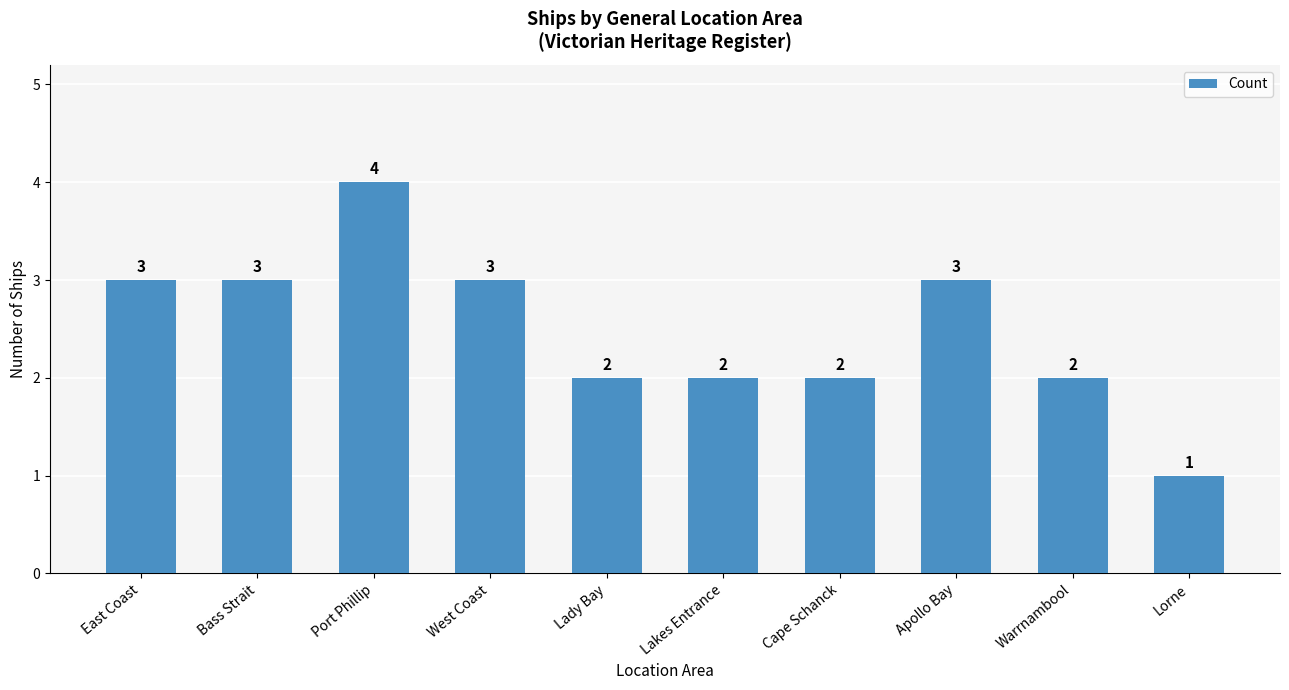

How many series are shown in this chart?

1